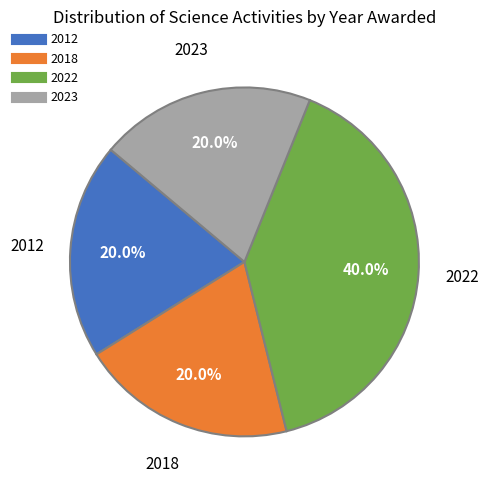

Is there any slice that represents more than half of the pie?

No